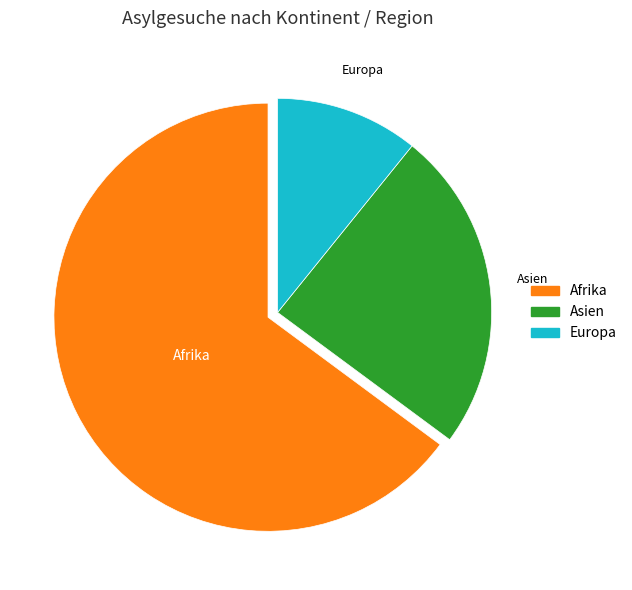

Does any single category account for the majority?

Yes